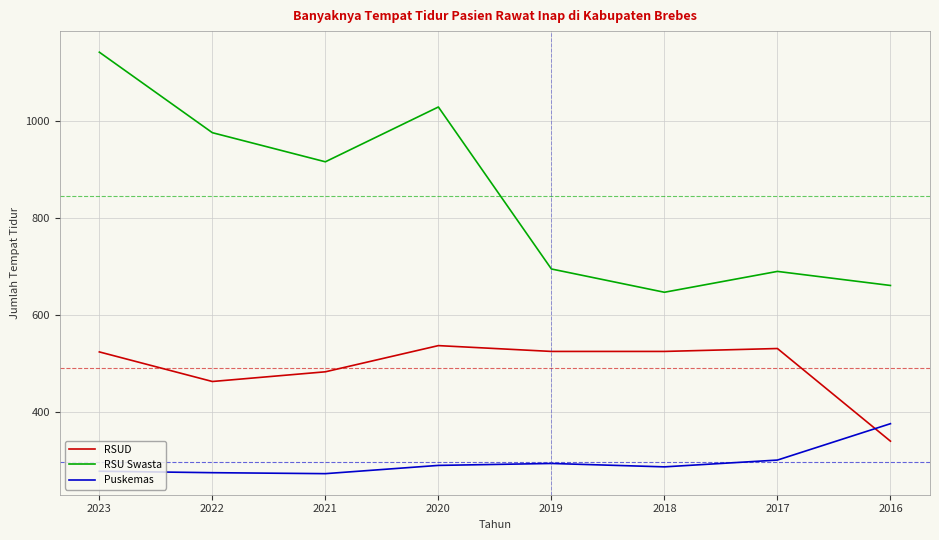

True or false: Puskemas and RSU Swasta intersect in this chart.

False